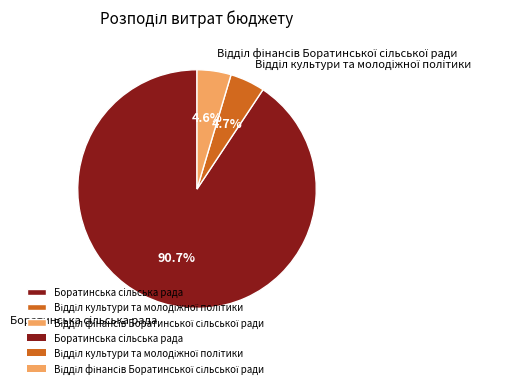

To the nearest percent, what is the difference between the largest and smallest slice percentages?

86%